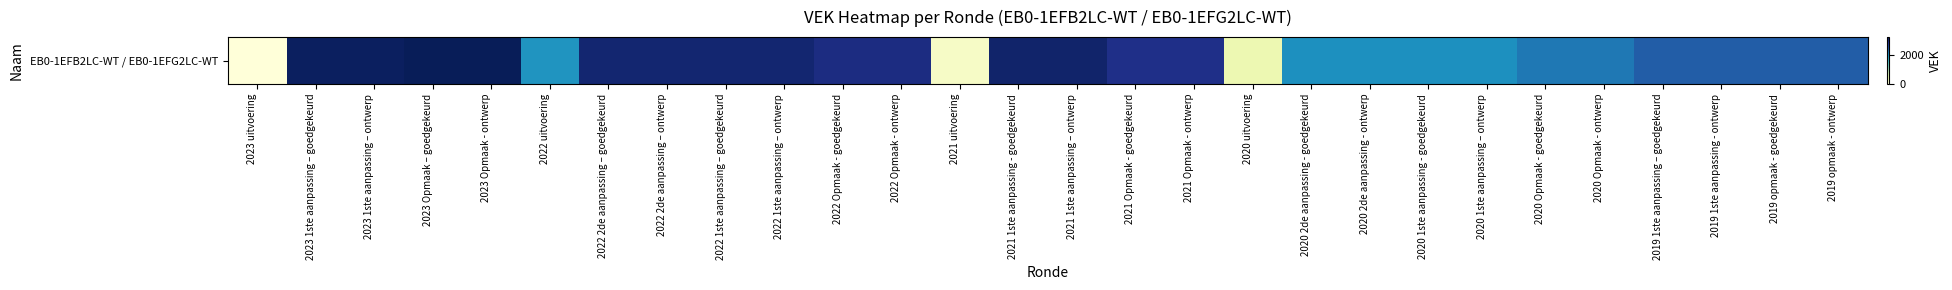

What is the sum of the values at 2020 1ste aanpassing - goedgekeurd and 2020 2de aanpassing - goedgekeurd?

4102